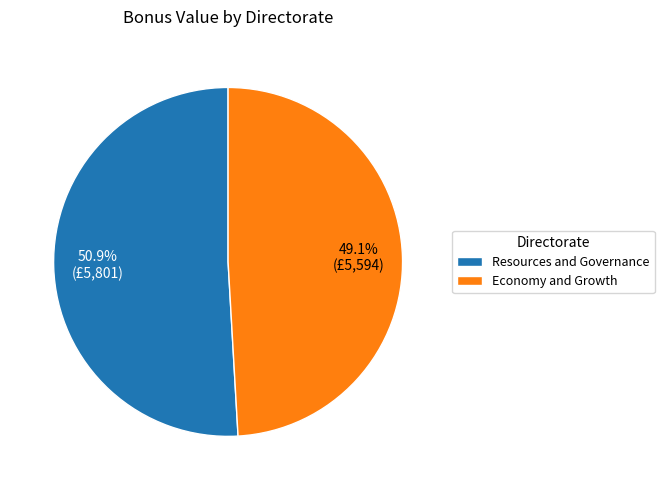

Which category has the smallest portion of the pie?

Economy and Growth